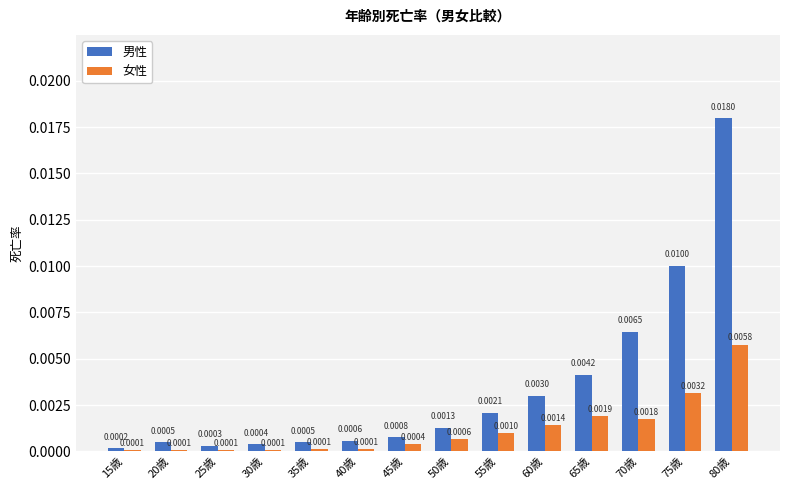

At which category is the sum across all series the highest?

80歳